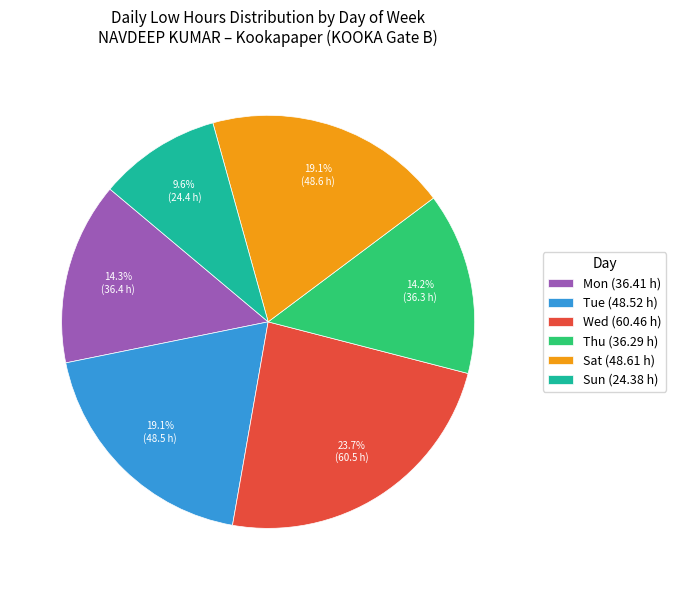

Is the sum of Sun and Tue greater than half?

No